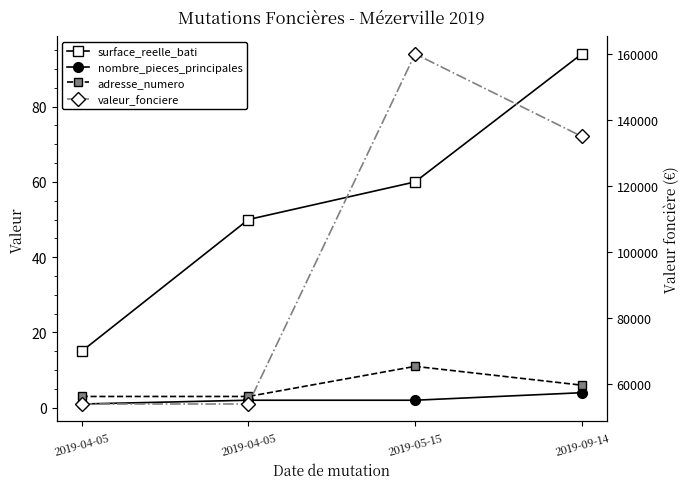

What are all the series names shown in the legend?

surface_reelle_bati, nombre_pieces_principales, adresse_numero, valeur_fonciere